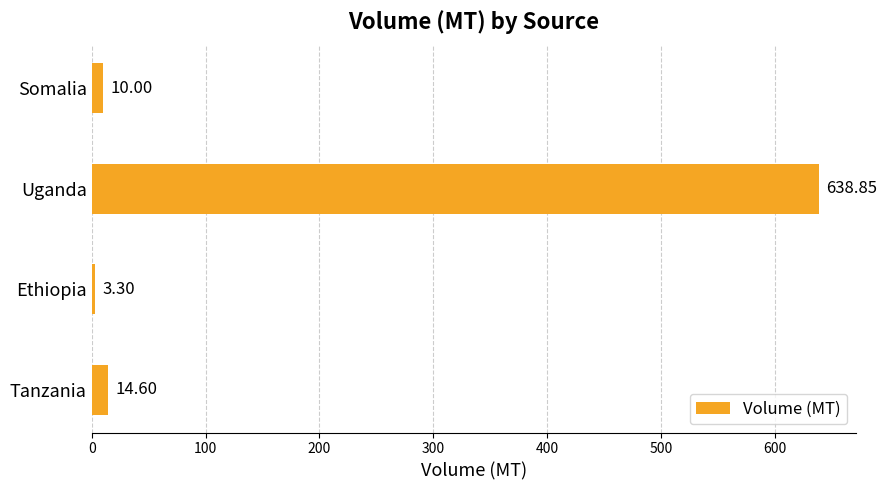

Which label corresponds to the smallest value in the chart?

Ethiopia